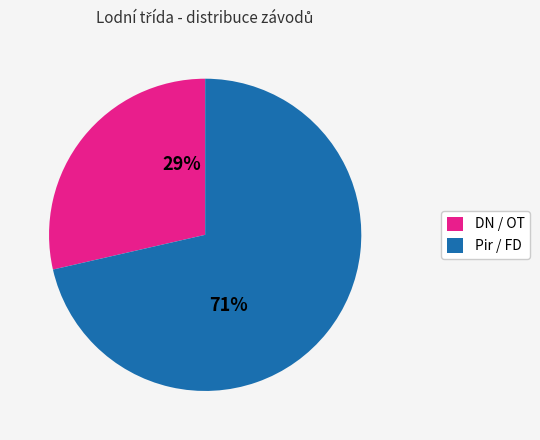

What percentage is the DN / OT slice, to the nearest percent?

29%